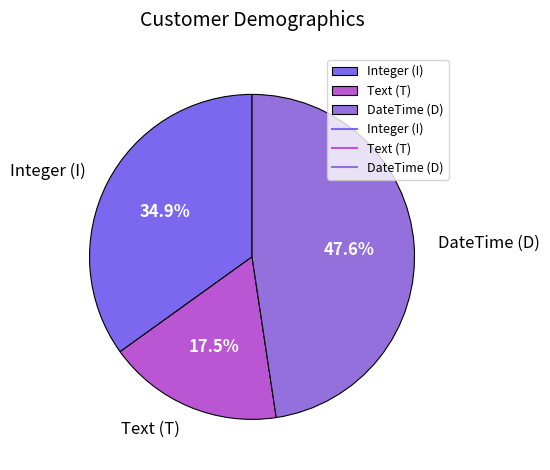

Rank the categories by value from lowest to highest.

Text (T), Integer (I), DateTime (D)